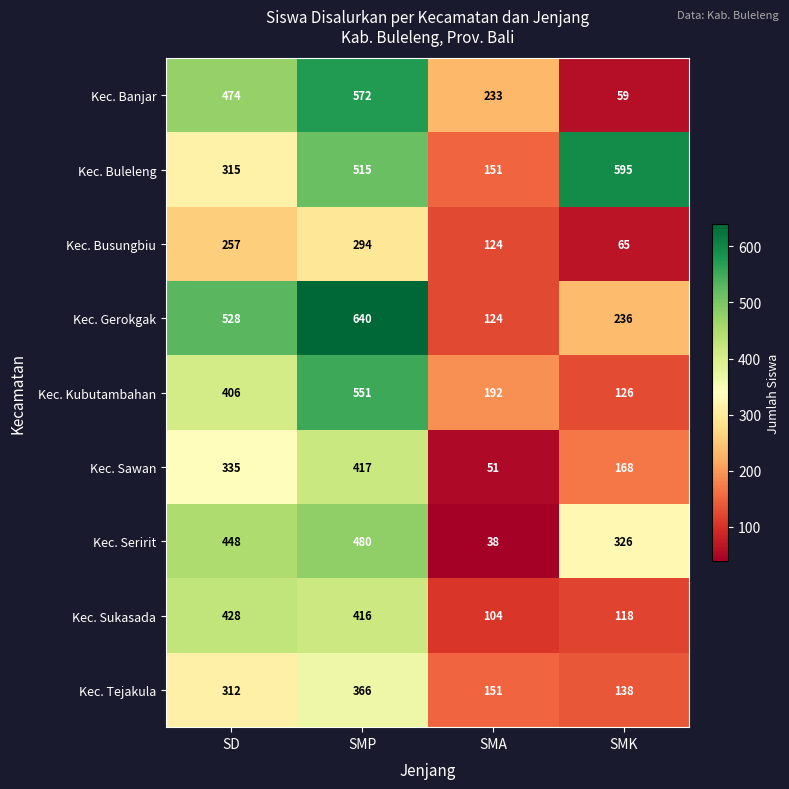

The Kec. Sawan series shows 227 at SMK. True or false?

False